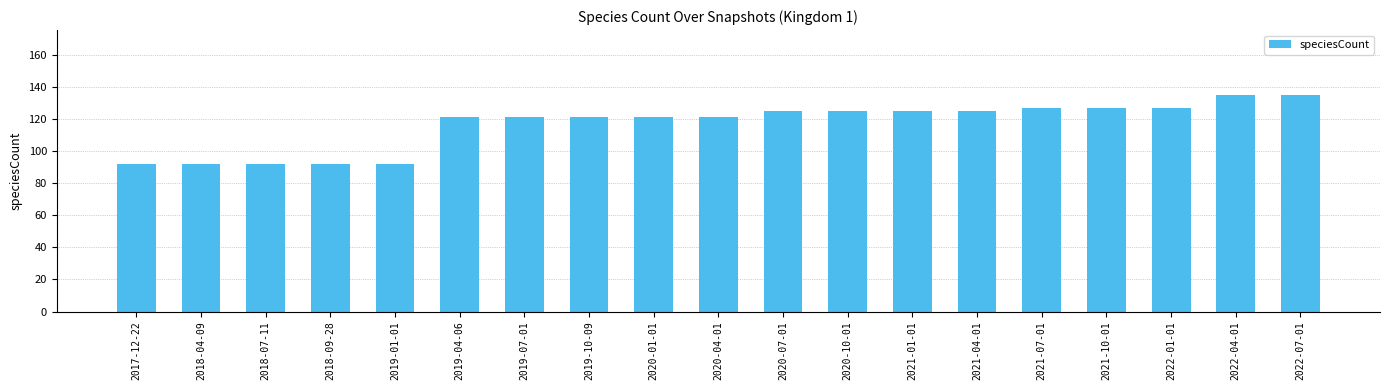

What is the value of the 14th bar from the left?

125